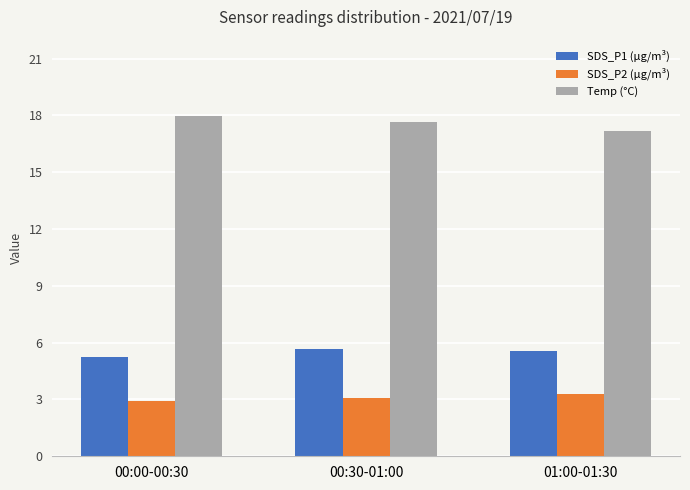

Where is SDS_P1 (µg/m³) nearest to the value 5?

00:00-00:30